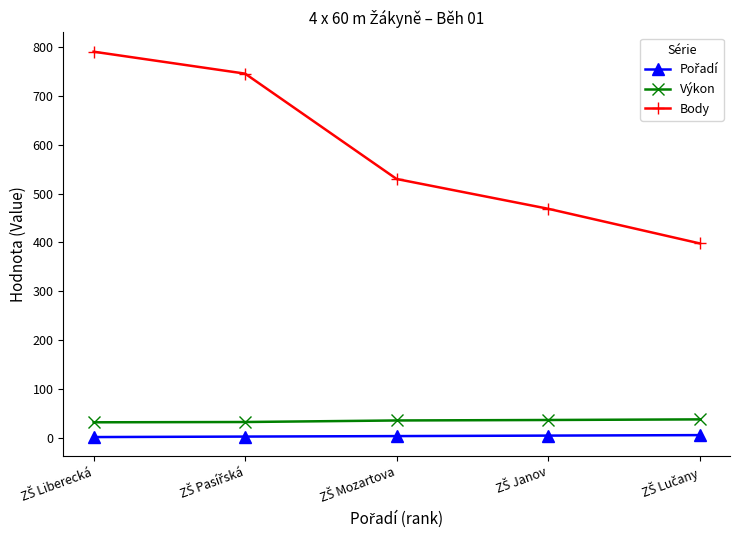

True or false: Body and Výkon cross at least once.

False